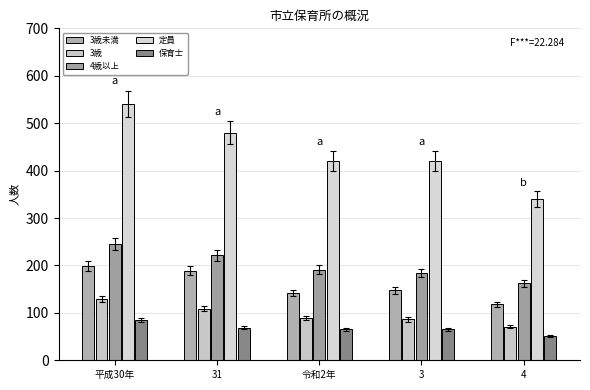

How many categories are shown in the chart?

5